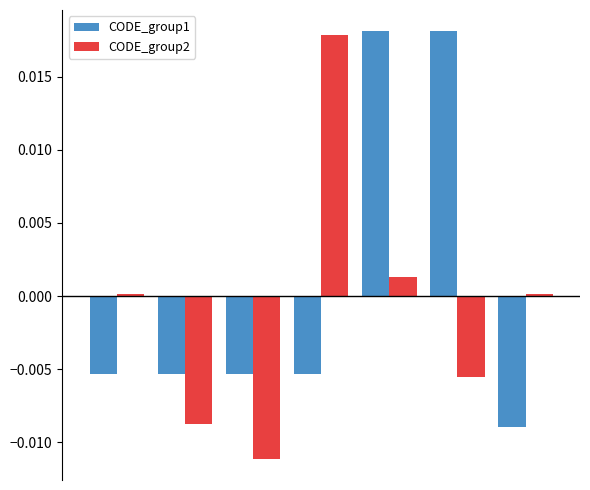

Which series has the largest total across all categories?

CODE_group1